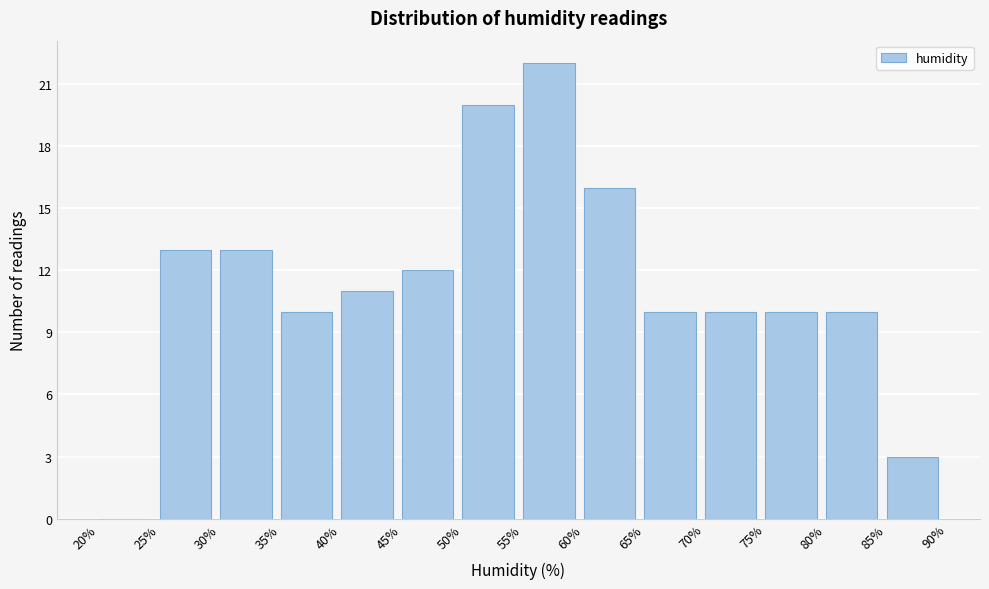

Over which range of the x-axis is the bar tallest?

55% to 60%